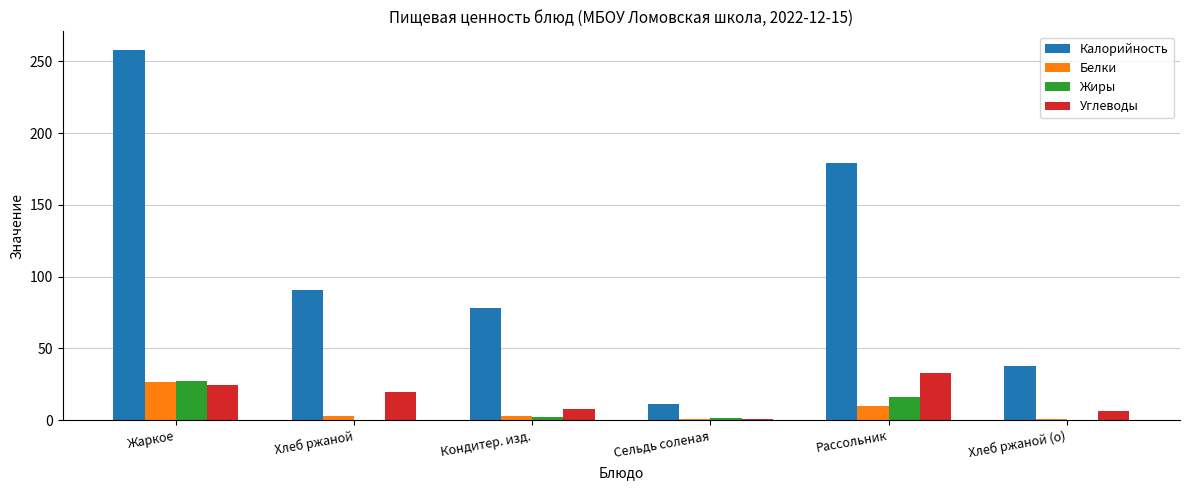

Which series changed the most between Кондитер. изд. and Хлеб ржаной (о)?

Калорийность